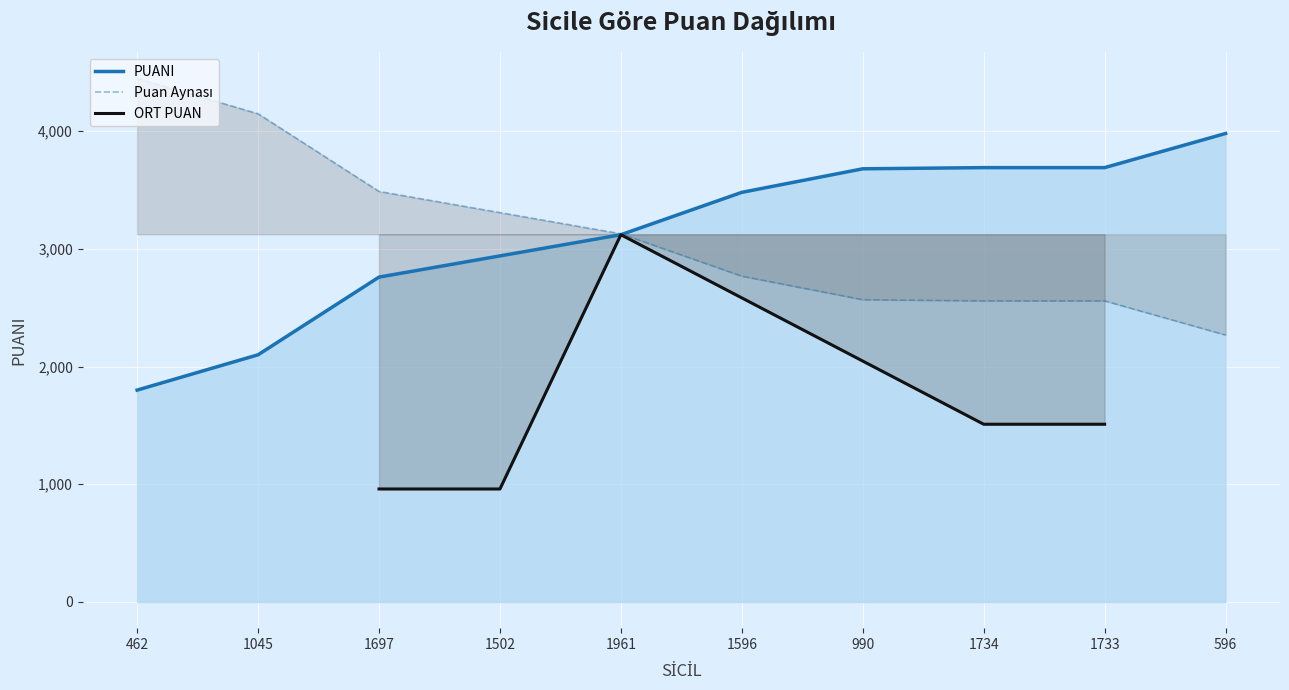

True or false: the data shows 1800 at 462.

True